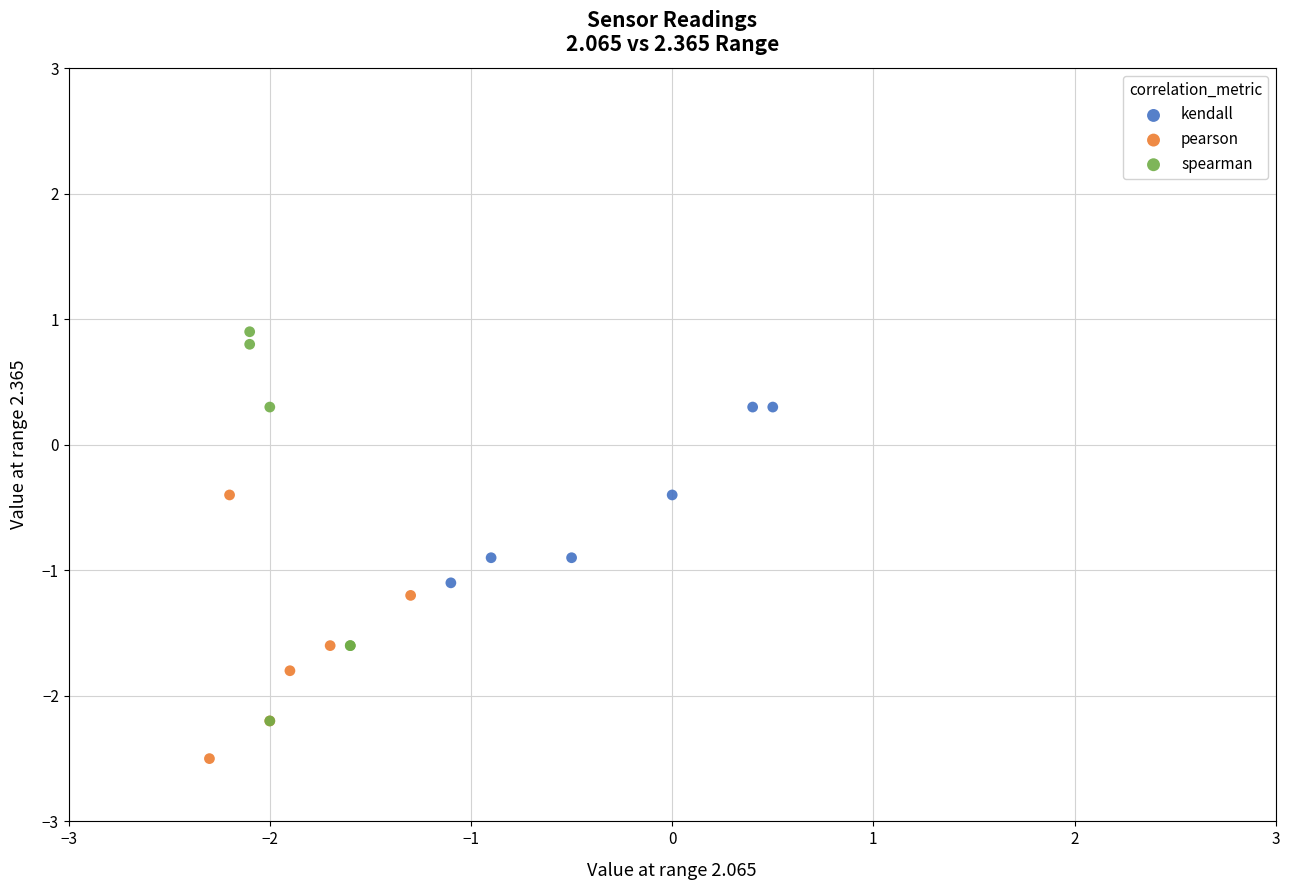

Which series has the widest spread of Y values?

spearman